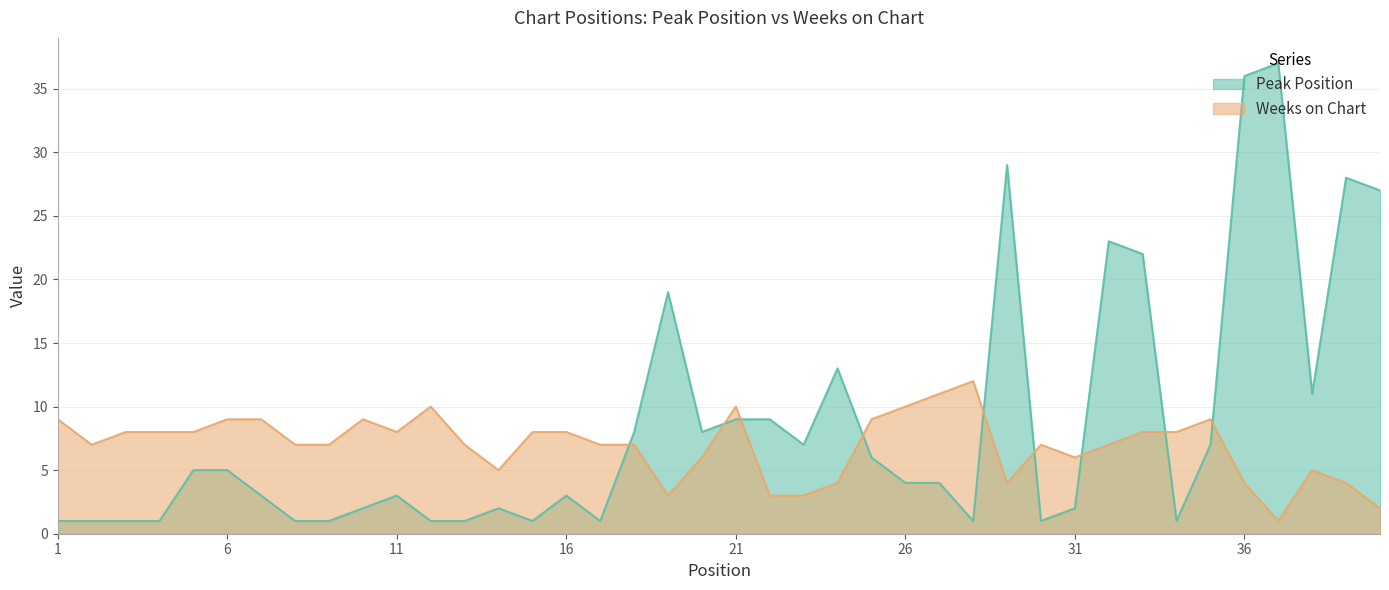

At 35, list the series in order from smallest to largest.

Peak Position, Weeks on Chart